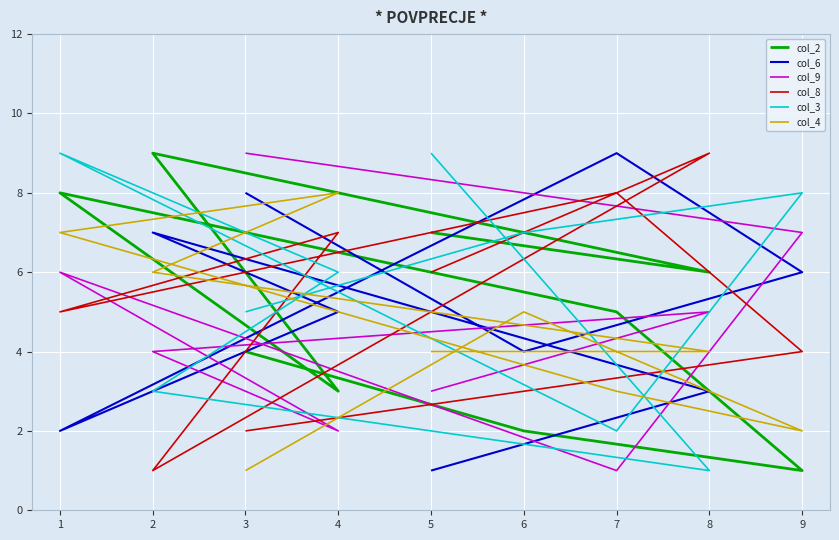

After their last crossing, which series has the higher values: col_2 or col_6?

col_6